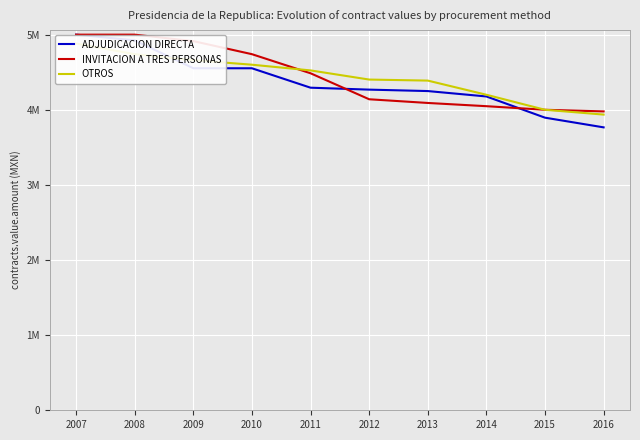

What is the average value of the ADJUDICACION DIRECTA series?

4367937.3